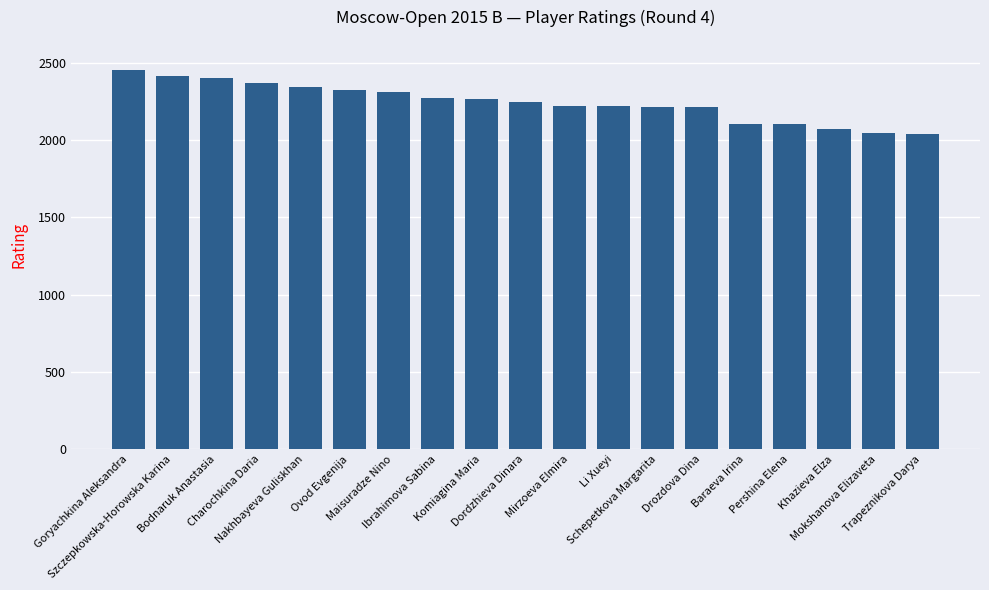

The value at Schepetkova Margarita is 2216. True or false?

True